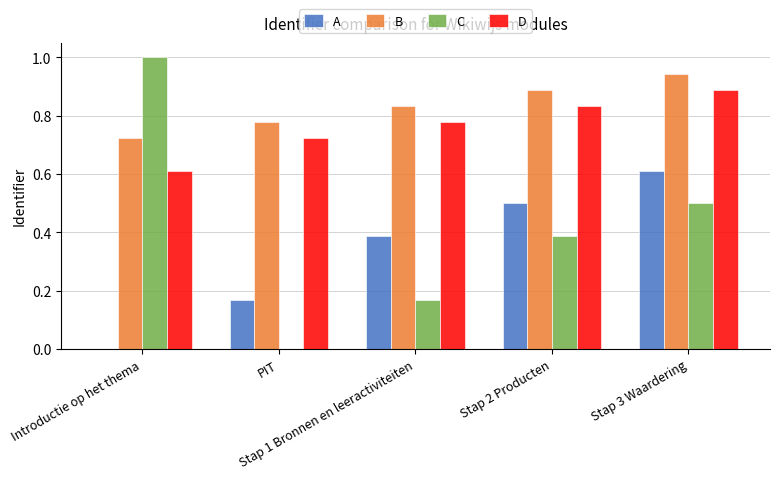

What is the sum of all D values?

3.8